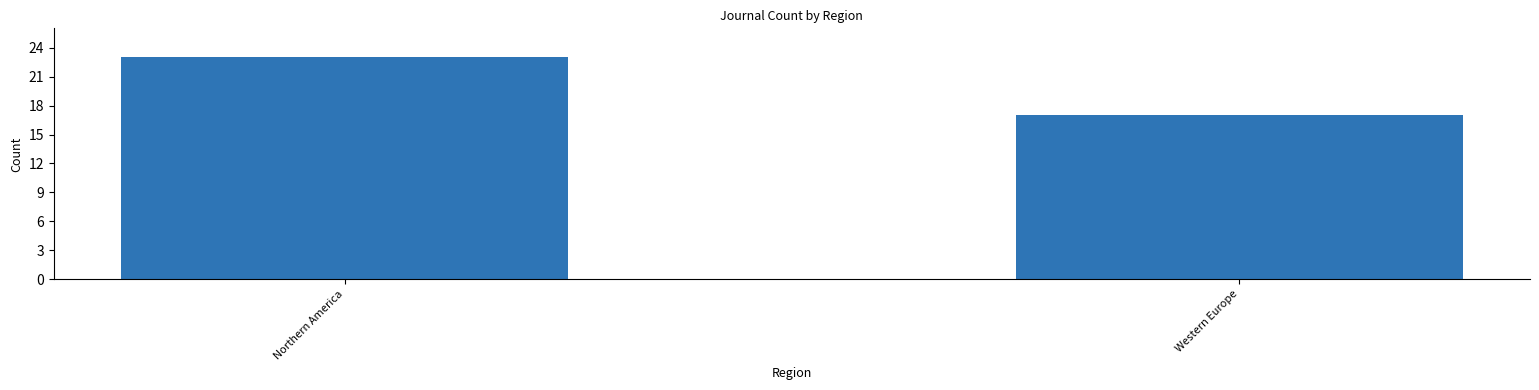

Reading left to right, transcribe all the data shown in this chart.

23	17